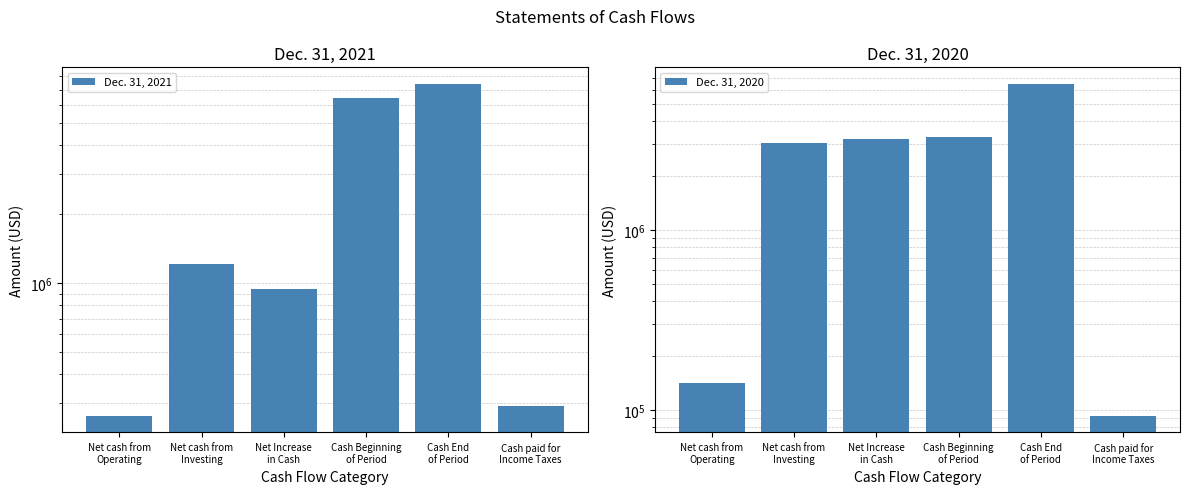

Reading left to right, list all the values displayed in this chart.

Dec. 31, 2021: Net cash from
Operating=263673	Net cash from
Investing=1210291	Net Increase
in Cash=946618	Cash Beginning
of Period=6463255	Cash End
of Period=7409873	Cash paid for
Income Taxes=289423
Dec. 31, 2020: Net cash from
Operating=140165	Net cash from
Investing=3042801	Net Increase
in Cash=3182966	Cash Beginning
of Period=3280289	Cash End
of Period=6463255	Cash paid for
Income Taxes=92770